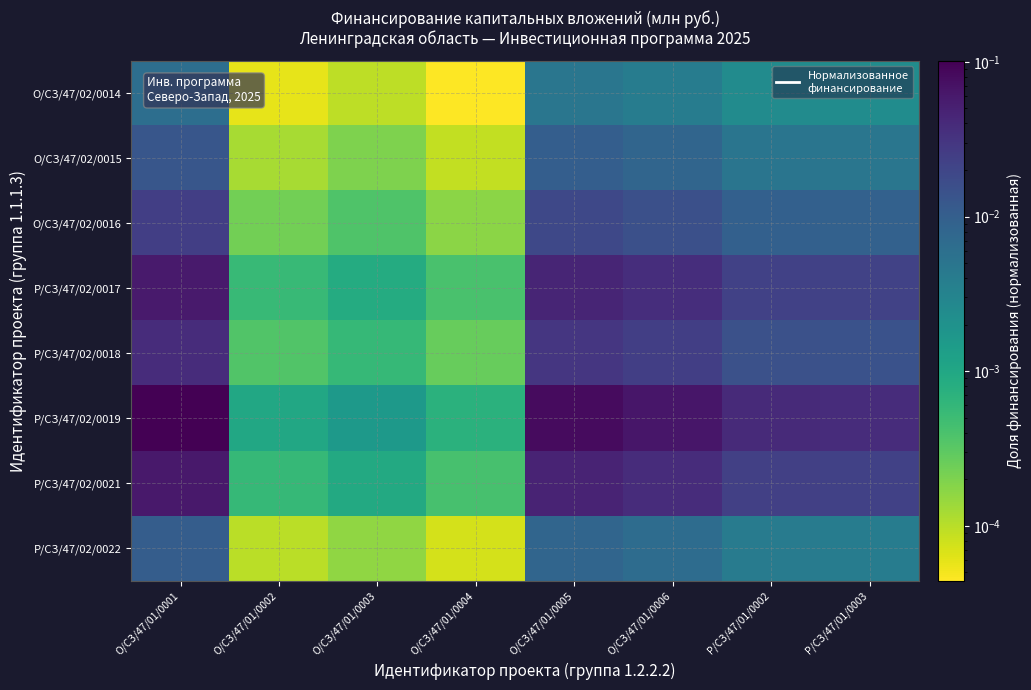

What is the greatest value displayed?

0.1